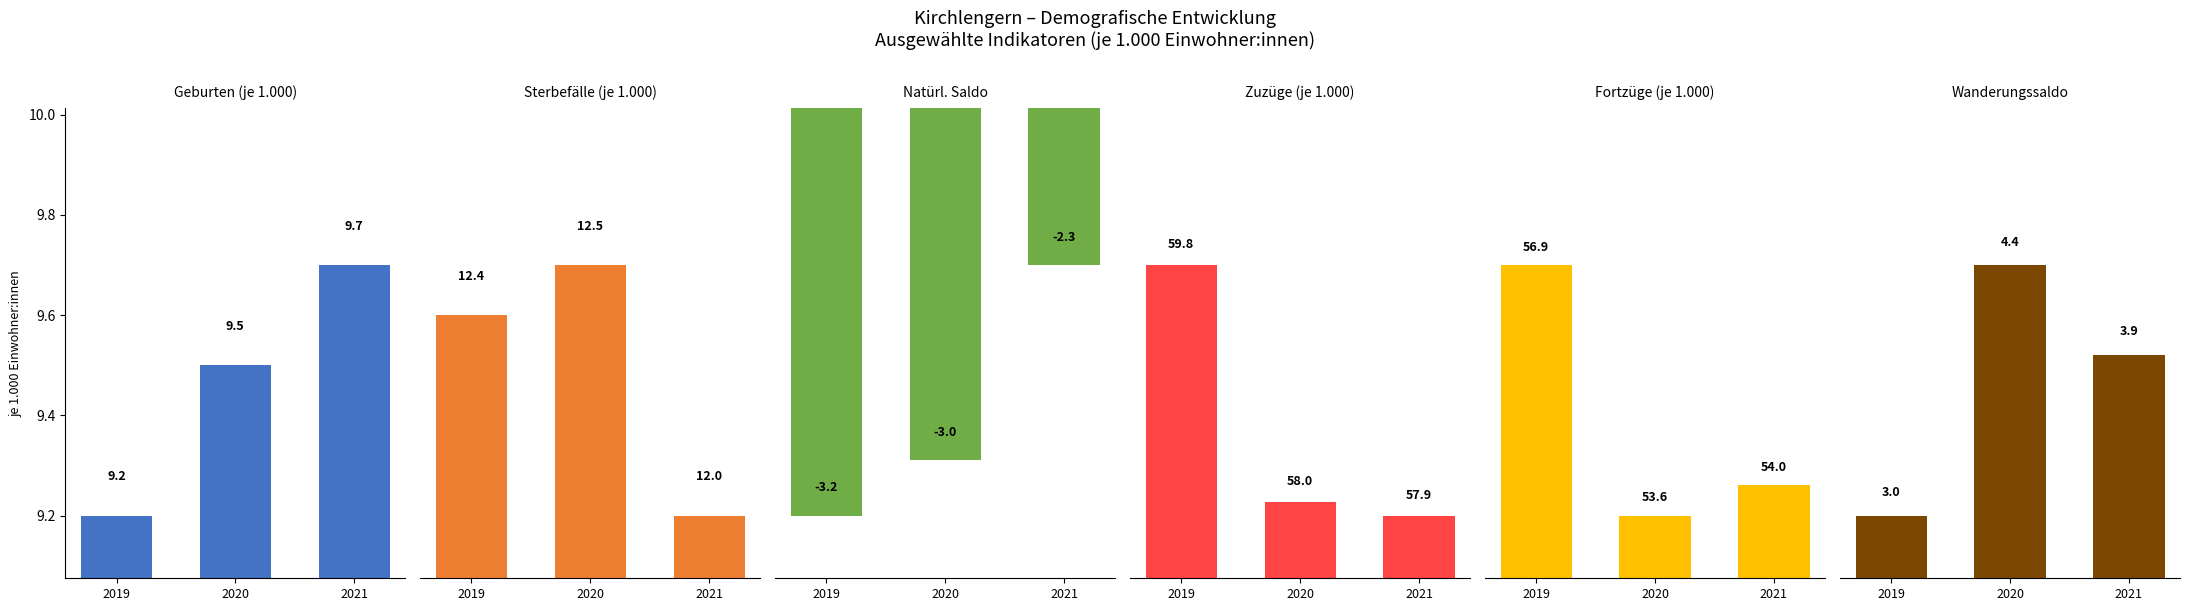

What is the difference between the second highest and minimum values in the Fortzüge series?

0.4